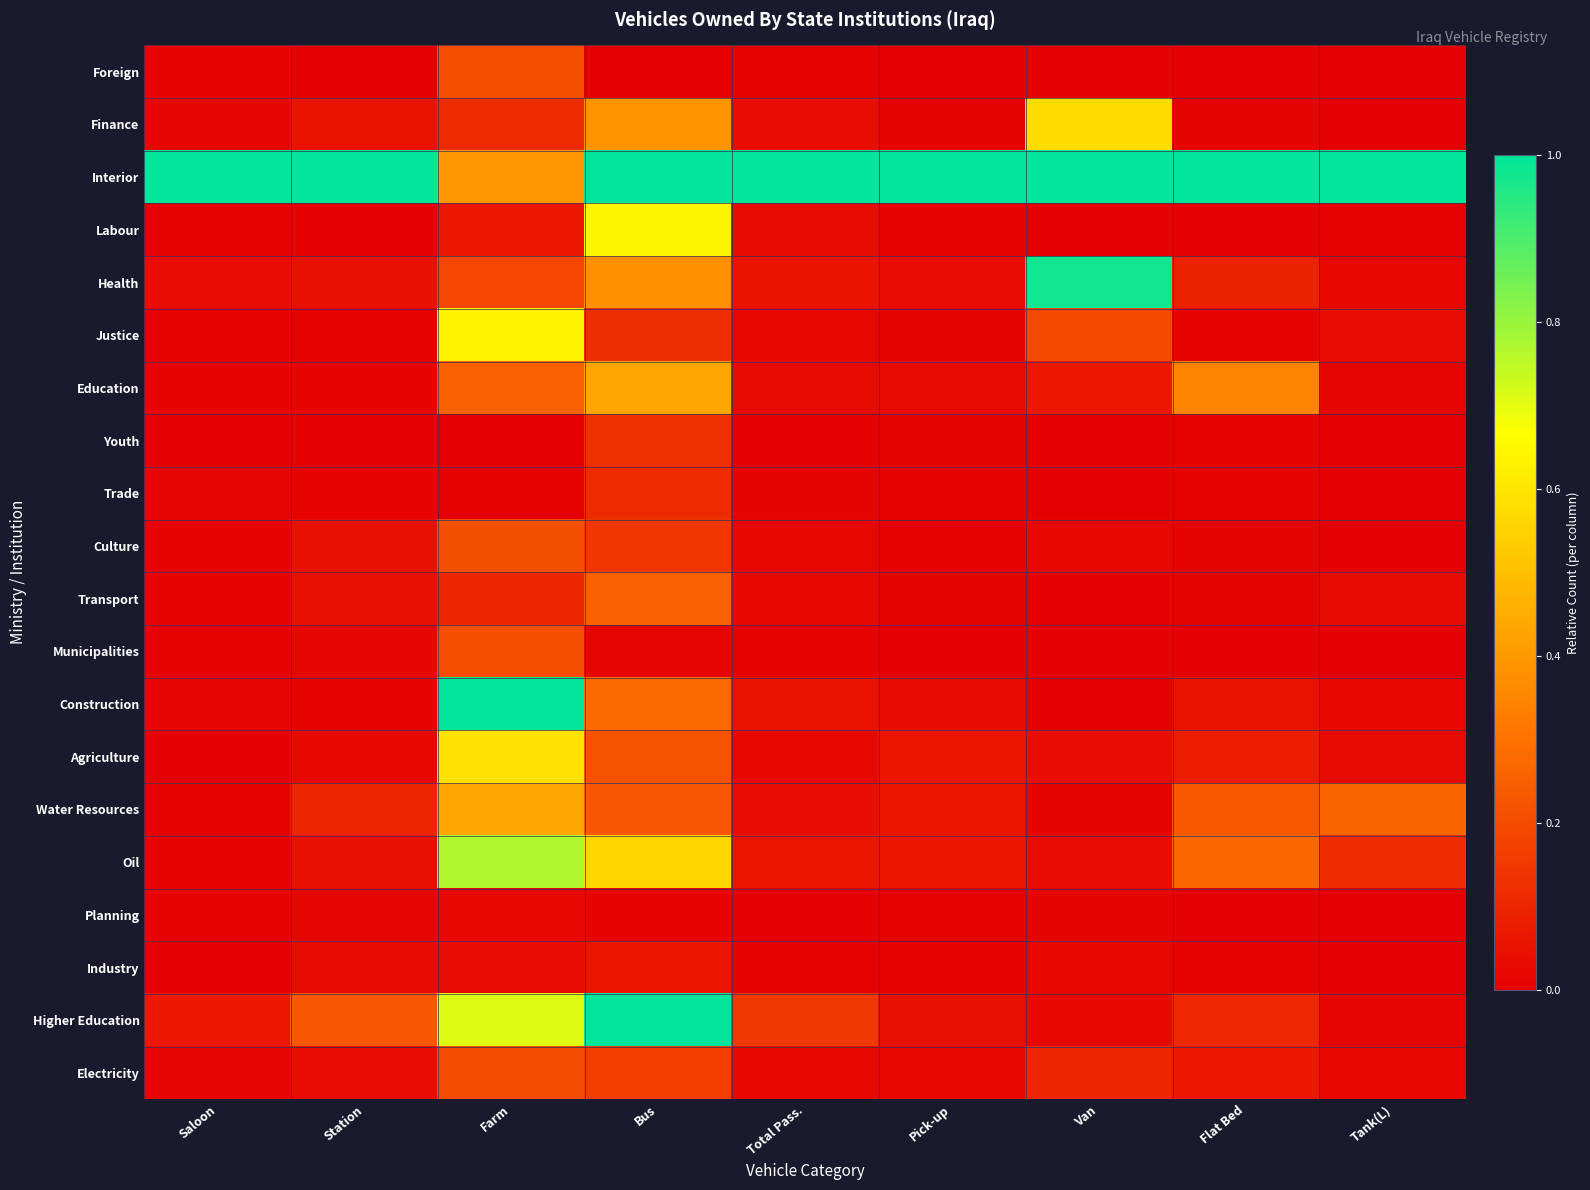

Reading left to right, what are all the values shown in this chart?

Foreign: Saloon=0.0	Station=0.0	Farm=0.2	Bus=0.0	Total Pass.=0.0	Pick-up=0.0	Van=0.0	Flat Bed=0.0	Tank(L)=0.0
Finance: Saloon=0.0	Station=0.1	Farm=0.1	Bus=0.4	Total Pass.=0.0	Pick-up=0.0	Van=0.6	Flat Bed=0.0	Tank(L)=0.0
Interior: Saloon=1.0	Station=1.0	Farm=0.4	Bus=1.0	Total Pass.=1.0	Pick-up=1.0	Van=1.0	Flat Bed=1.0	Tank(L)=1.0
Labour: Saloon=0.0	Station=0.0	Farm=0.1	Bus=0.6	Total Pass.=0.0	Pick-up=0.0	Van=0.0	Flat Bed=0.0	Tank(L)=0.0
Health: Saloon=0.0	Station=0.0	Farm=0.2	Bus=0.4	Total Pass.=0.1	Pick-up=0.0	Van=1.0	Flat Bed=0.1	Tank(L)=0.0
Justice: Saloon=0.0	Station=0.0	Farm=0.6	Bus=0.1	Total Pass.=0.0	Pick-up=0.0	Van=0.2	Flat Bed=0.0	Tank(L)=0.0
Education: Saloon=0.0	Station=0.0	Farm=0.3	Bus=0.4	Total Pass.=0.0	Pick-up=0.0	Van=0.1	Flat Bed=0.3	Tank(L)=0.0
Youth: Saloon=0.0	Station=0.0	Farm=0.0	Bus=0.1	Total Pass.=0.0	Pick-up=0.0	Van=0.0	Flat Bed=0.0	Tank(L)=0.0
Trade: Saloon=0.0	Station=0.0	Farm=0.0	Bus=0.1	Total Pass.=0.0	Pick-up=0.0	Van=0.0	Flat Bed=0.0	Tank(L)=0.0
Culture: Saloon=0.0	Station=0.0	Farm=0.2	Bus=0.1	Total Pass.=0.0	Pick-up=0.0	Van=0.0	Flat Bed=0.0	Tank(L)=0.0
Transport: Saloon=0.0	Station=0.0	Farm=0.1	Bus=0.3	Total Pass.=0.0	Pick-up=0.0	Van=0.0	Flat Bed=0.0	Tank(L)=0.0
Municipalities: Saloon=0.0	Station=0.0	Farm=0.2	Bus=0.0	Total Pass.=0.0	Pick-up=0.0	Van=0.0	Flat Bed=0.0	Tank(L)=0.0
Construction: Saloon=0.0	Station=0.0	Farm=1.0	Bus=0.3	Total Pass.=0.0	Pick-up=0.0	Van=0.0	Flat Bed=0.0	Tank(L)=0.0
Agriculture: Saloon=0.0	Station=0.0	Farm=0.6	Bus=0.2	Total Pass.=0.0	Pick-up=0.1	Van=0.0	Flat Bed=0.1	Tank(L)=0.0
Water Resources: Saloon=0.0	Station=0.1	Farm=0.4	Bus=0.2	Total Pass.=0.0	Pick-up=0.1	Van=0.0	Flat Bed=0.2	Tank(L)=0.3
Oil: Saloon=0.0	Station=0.0	Farm=0.8	Bus=0.6	Total Pass.=0.1	Pick-up=0.1	Van=0.0	Flat Bed=0.3	Tank(L)=0.1
Planning: Saloon=0.0	Station=0.0	Farm=0.0	Bus=0.0	Total Pass.=0.0	Pick-up=0.0	Van=0.0	Flat Bed=0.0	Tank(L)=0.0
Industry: Saloon=0.0	Station=0.0	Farm=0.0	Bus=0.1	Total Pass.=0.0	Pick-up=0.0	Van=0.0	Flat Bed=0.0	Tank(L)=0.0
Higher Education: Saloon=0.1	Station=0.2	Farm=0.7	Bus=1.0	Total Pass.=0.1	Pick-up=0.0	Van=0.0	Flat Bed=0.1	Tank(L)=0.0
Electricity: Saloon=0.0	Station=0.0	Farm=0.2	Bus=0.2	Total Pass.=0.0	Pick-up=0.0	Van=0.1	Flat Bed=0.1	Tank(L)=0.0